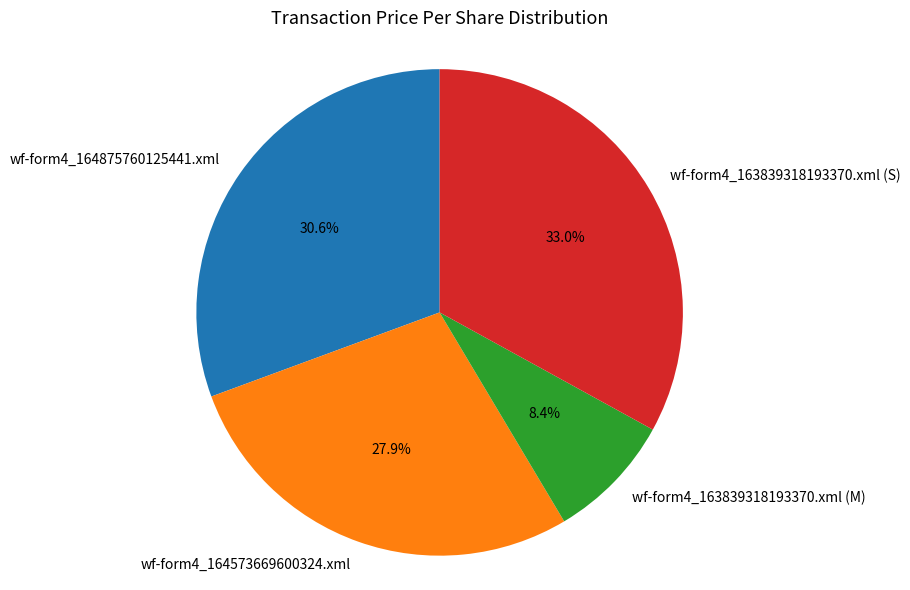

The wf-form4_164875760125441.xml slice represents 17% of the pie. True or false?

False